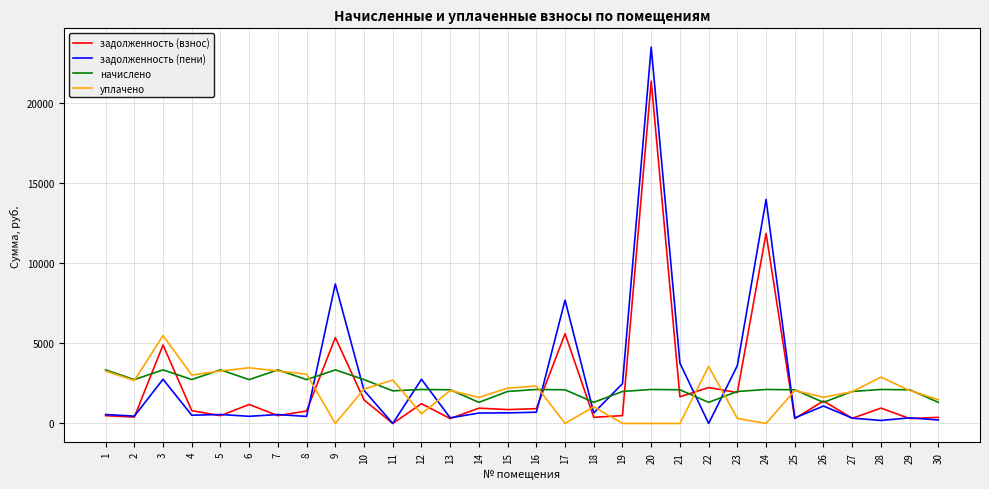

Between 4 and 14, which series saw the biggest shift?

начислено